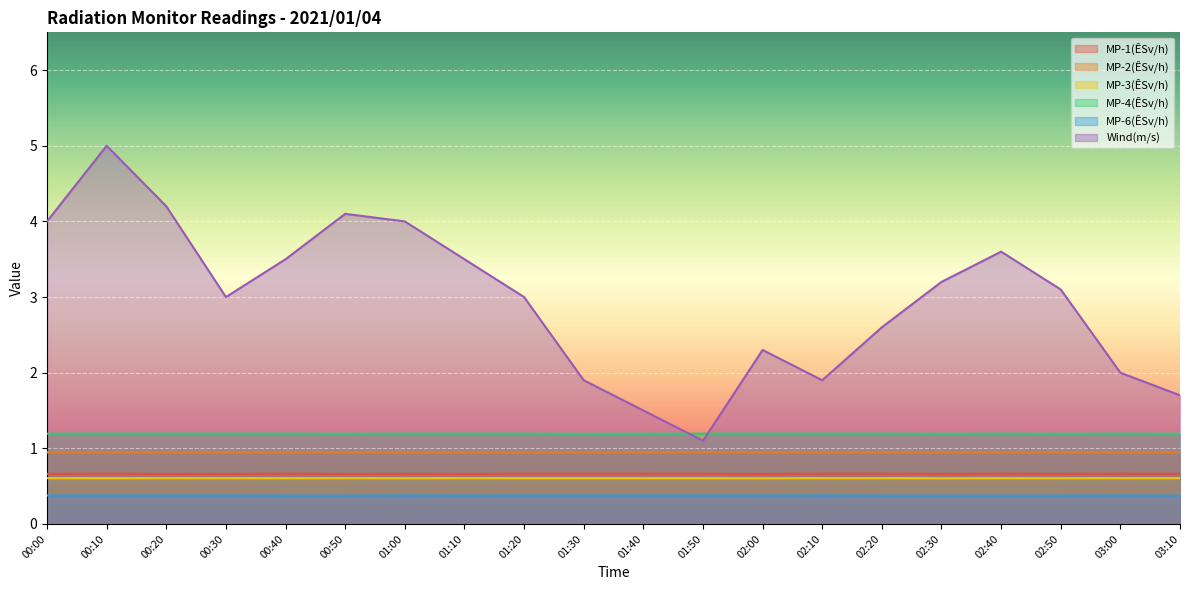

Reading left to right, extract all data points from this chart.

MP-1(ÊSv/h): 0.7	0.7	0.7	0.7	0.7	0.7	0.7	0.7	0.7	0.7	0.7	0.7	0.7	0.7	0.7	0.7	0.7	0.7	0.7	0.7
MP-2(ÊSv/h): 0.9	0.9	0.9	0.9	0.9	0.9	0.9	0.9	0.9	0.9	0.9	0.9	0.9	0.9	0.9	0.9	0.9	0.9	0.9	0.9
MP-3(ÊSv/h): 0.6	0.6	0.6	0.6	0.6	0.6	0.6	0.6	0.6	0.6	0.6	0.6	0.6	0.6	0.6	0.6	0.6	0.6	0.6	0.6
MP-4(ÊSv/h): 1.2	1.2	1.2	1.2	1.2	1.2	1.2	1.2	1.2	1.2	1.2	1.2	1.2	1.2	1.2	1.2	1.2	1.2	1.2	1.2
MP-6(ÊSv/h): 0.4	0.4	0.4	0.4	0.4	0.4	0.4	0.4	0.4	0.4	0.4	0.4	0.4	0.4	0.4	0.4	0.4	0.4	0.4	0.4
Wind(m/s): 4.0	5.0	4.2	3.0	3.5	4.1	4.0	3.5	3.0	1.9	1.5	1.1	2.3	1.9	2.6	3.2	3.6	3.1	2.0	1.7